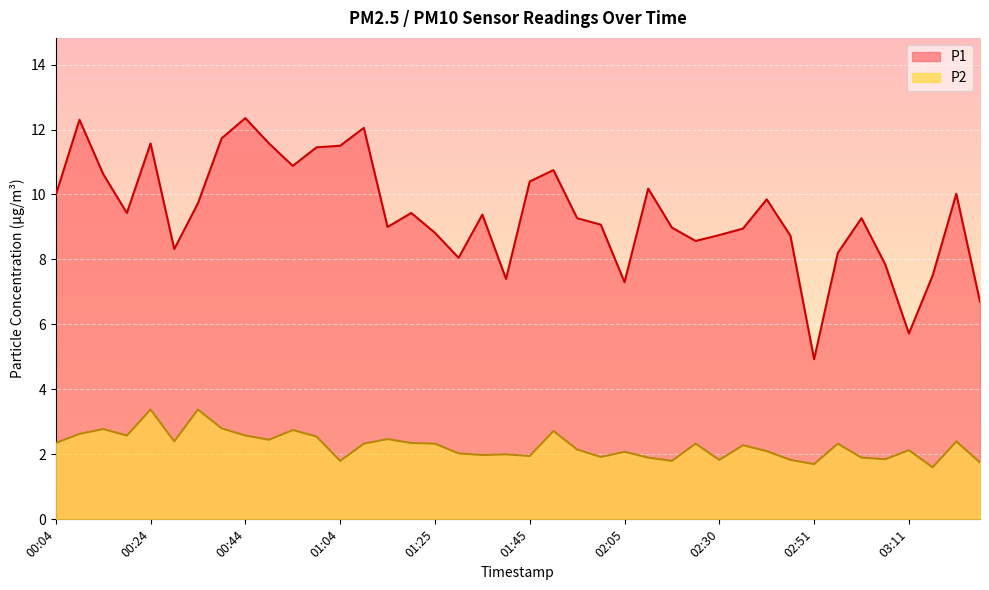

What is the value of the P1 point at the 28th from the left?

8.6